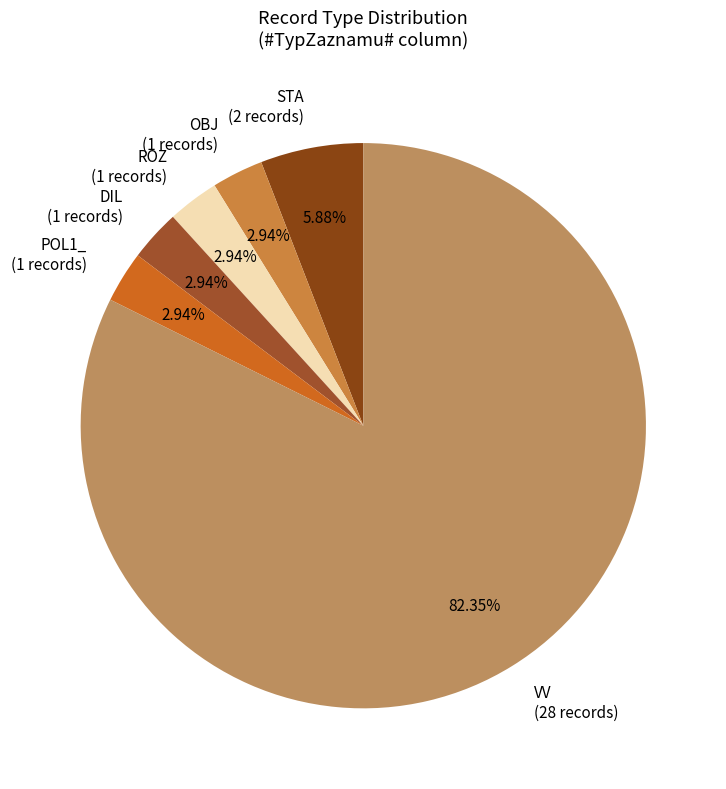

How much of the chart is everything except VV?

17.6%